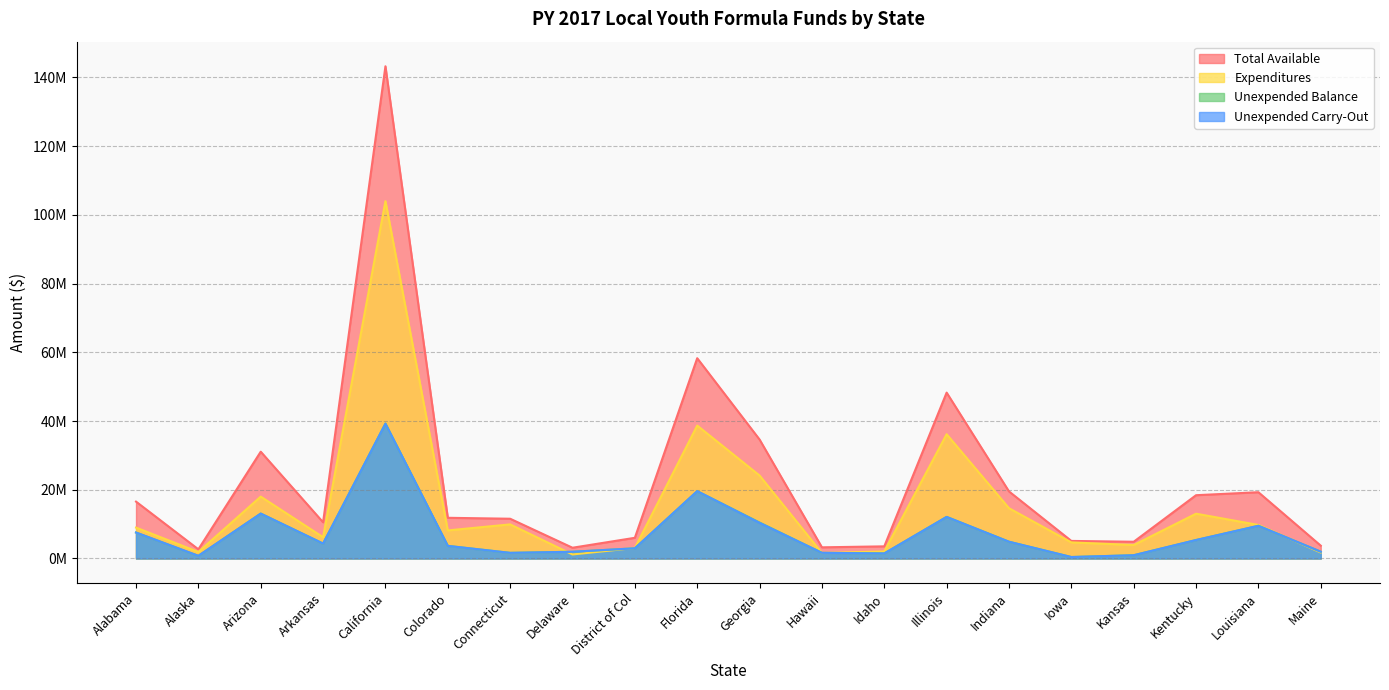

True or false: Unexpended Balance and Unexpended Carry-Out cross at least once.

False